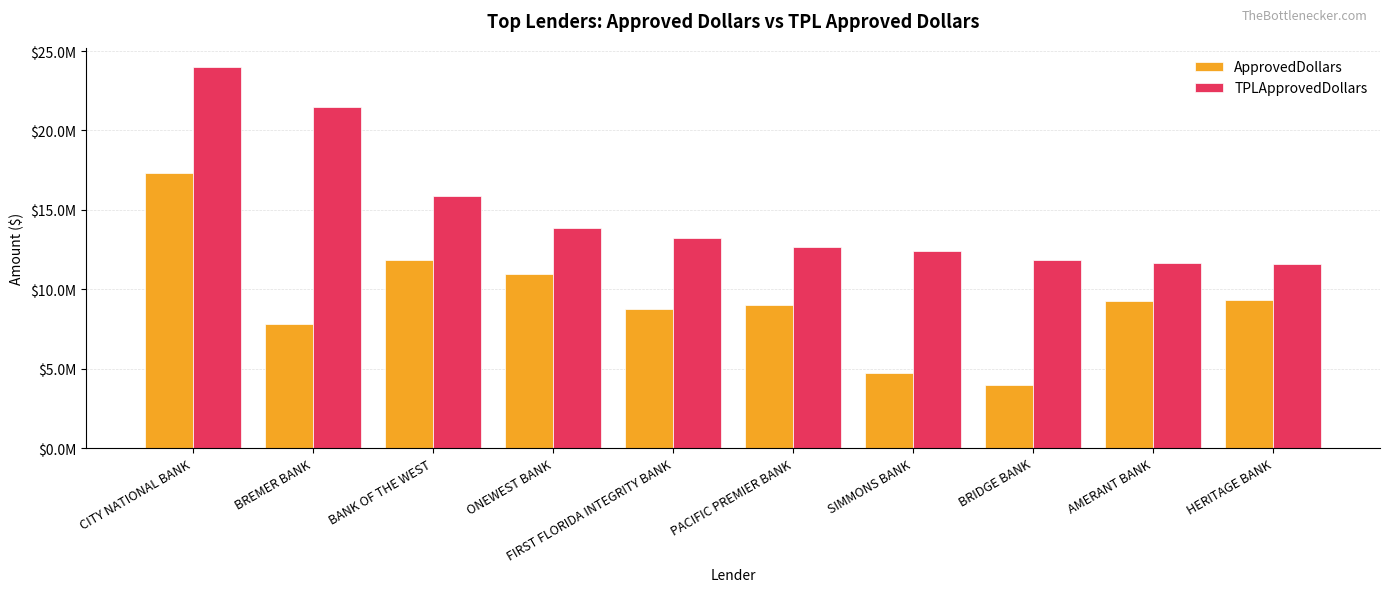

What is the value of the ApprovedDollars bar at the 10th from the left?

9318000